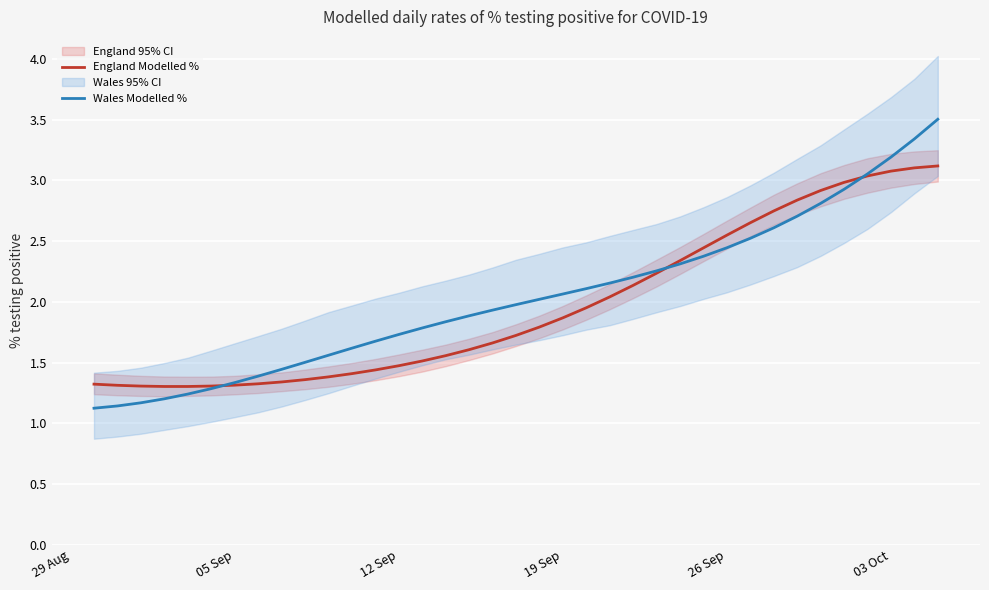

True or false: Wales Modelled % has a value of 4.8 at 03 Oct.

False